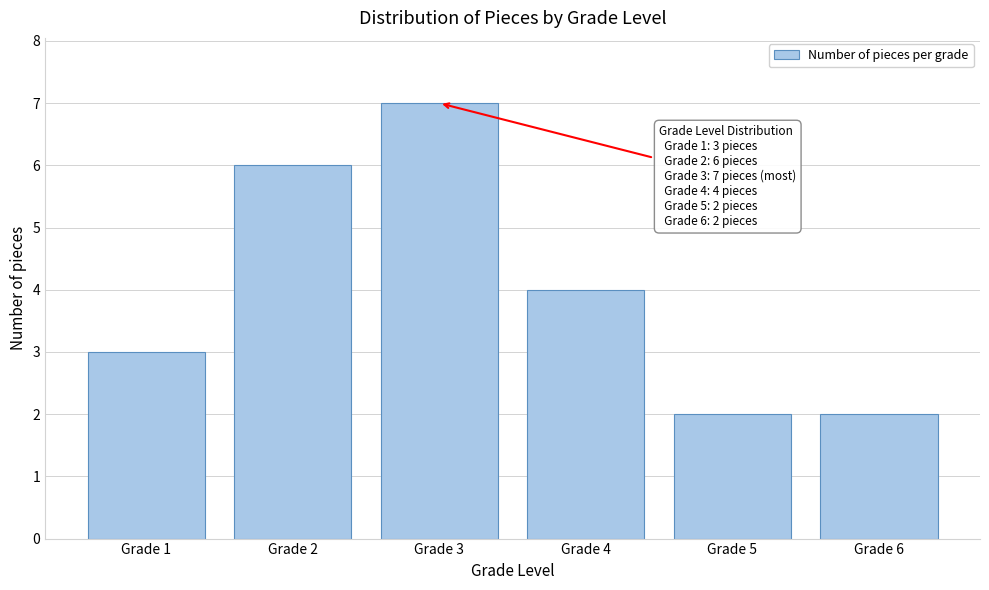

Reading right to left, transcribe all the data shown in this chart.

Grade 6=2	Grade 5=2	Grade 4=4	Grade 3=7	Grade 2=6	Grade 1=3